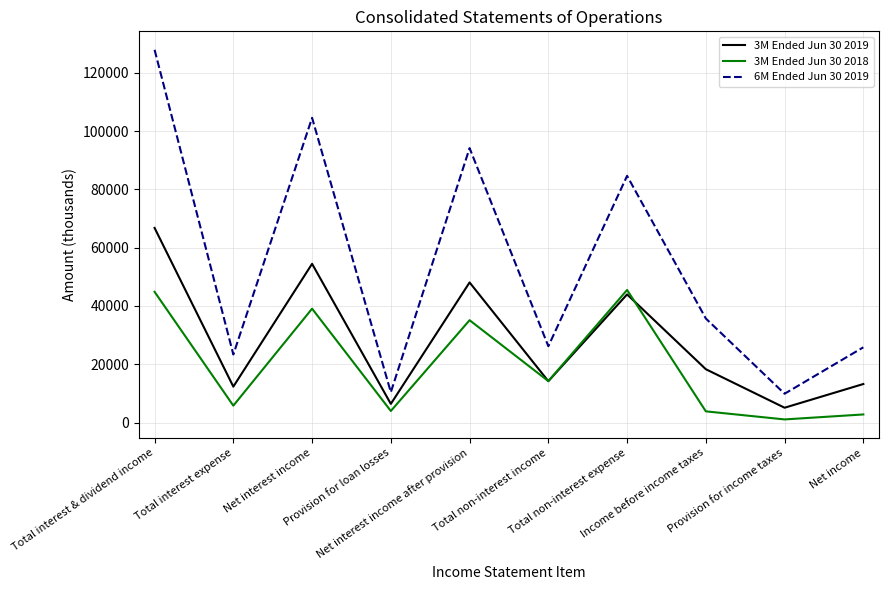

What is the greatest value displayed?

127870